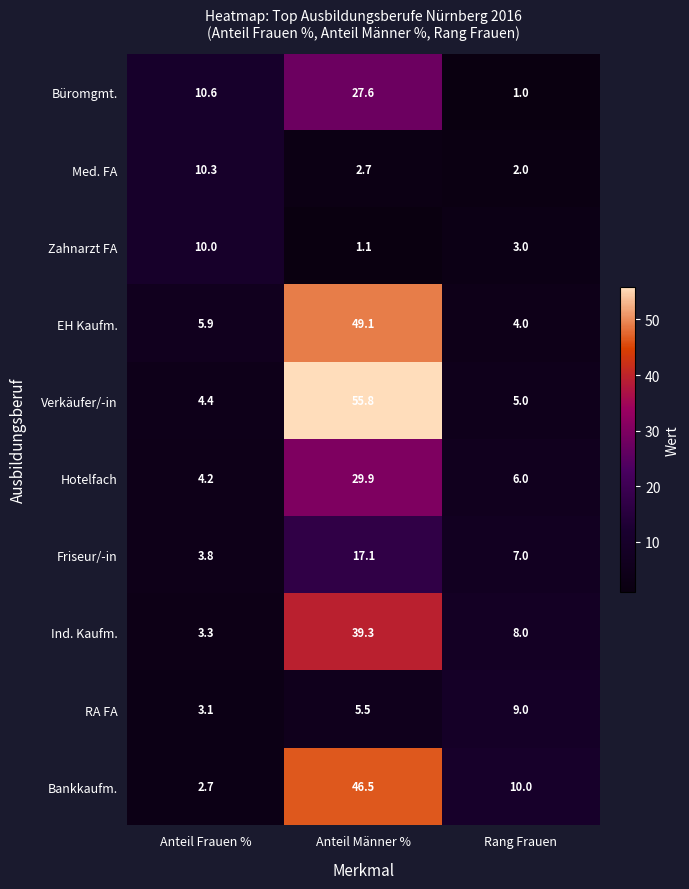

The value of Bankkaufm. at Anteil Männer % is 46.5. True or false?

True